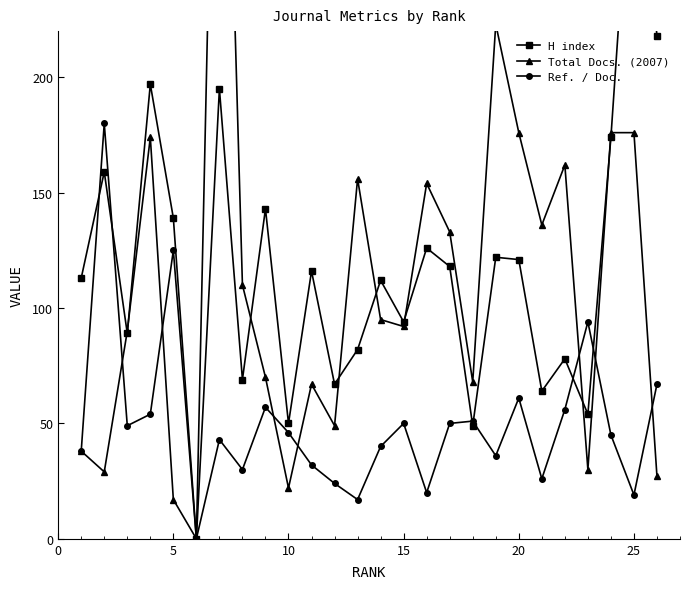

How many distinct data groups are displayed?

3